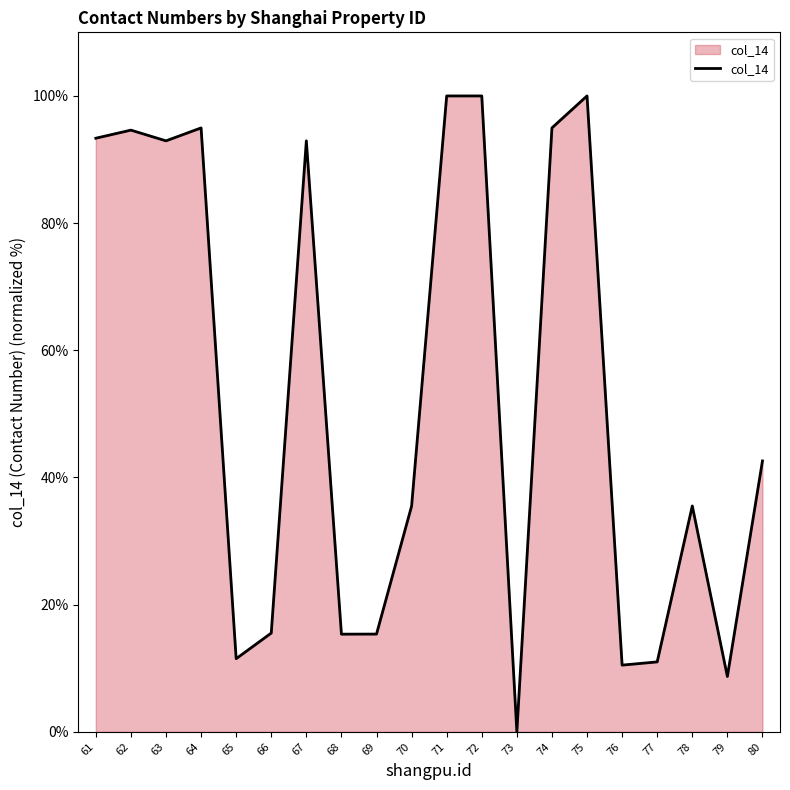

Is it true that the value at 62 is 94.6?

True